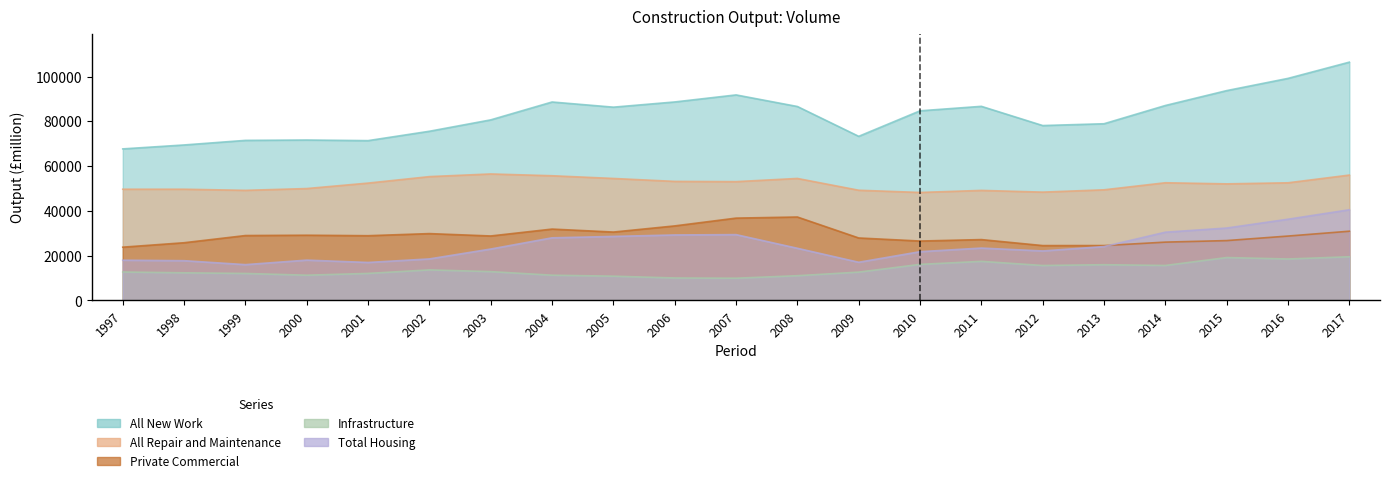

What is the average value of the All Repair and Maintenance series?

51979